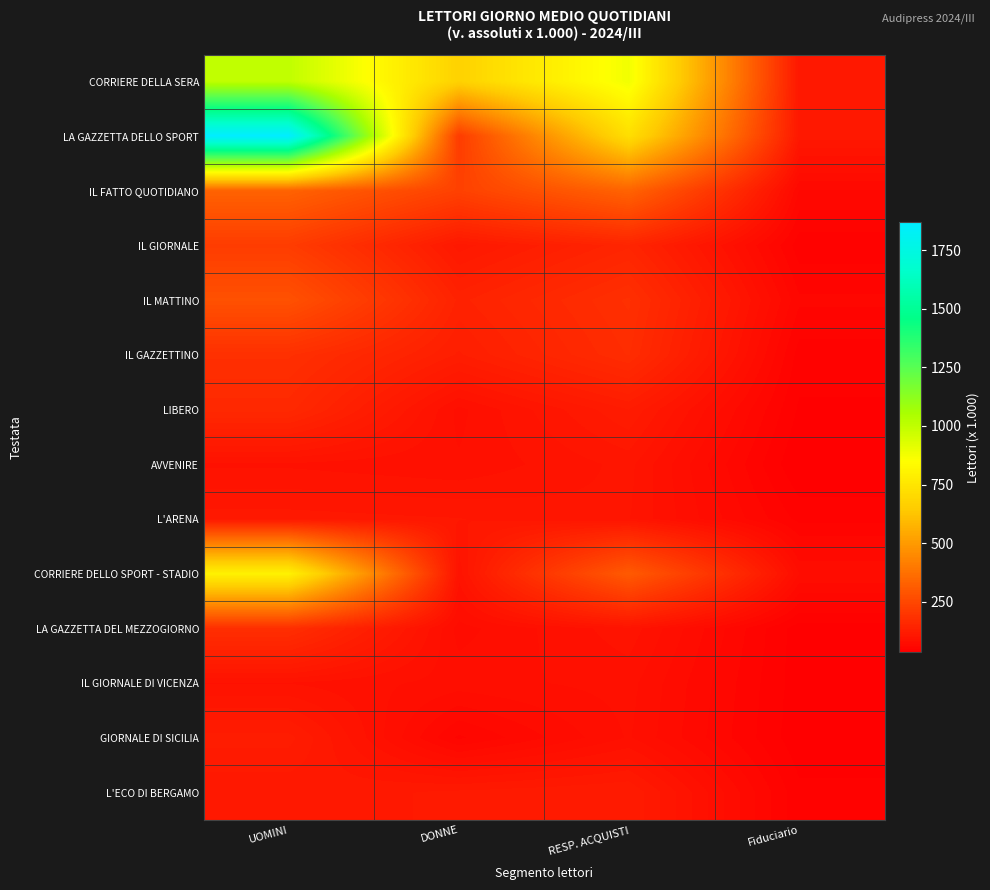

Which series has the widest spread of values?

LA GAZZETTA DELLO SPORT